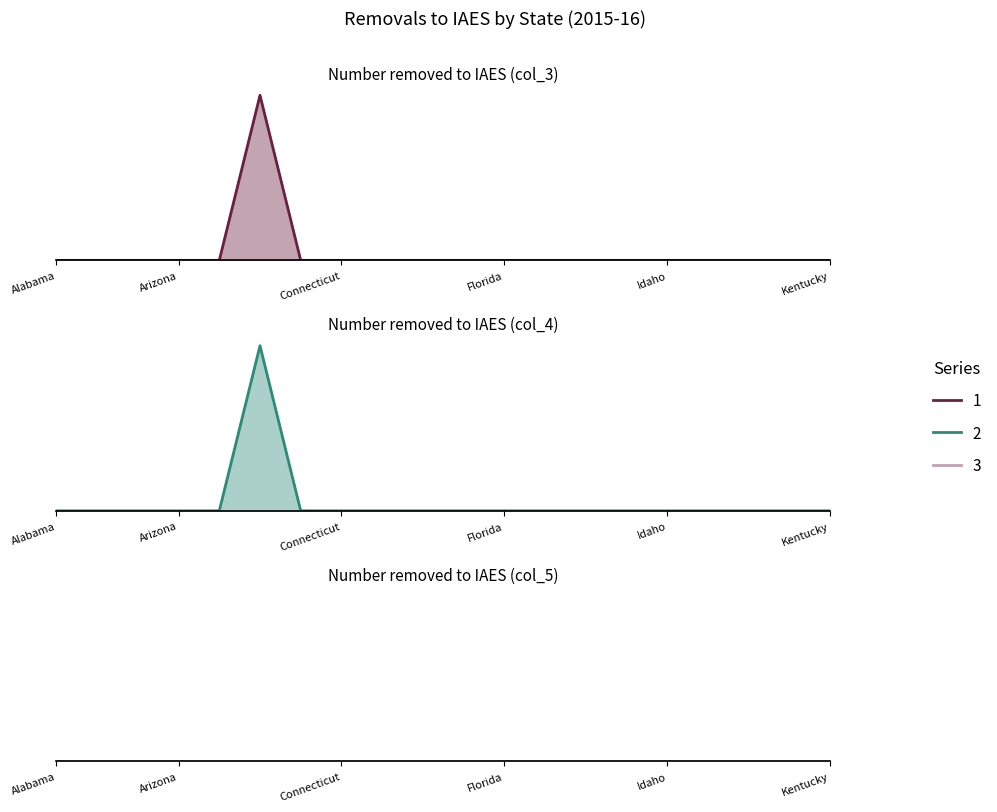

True or false: Number removed to IAES (col_3) has a value of 0 at Alabama.

False